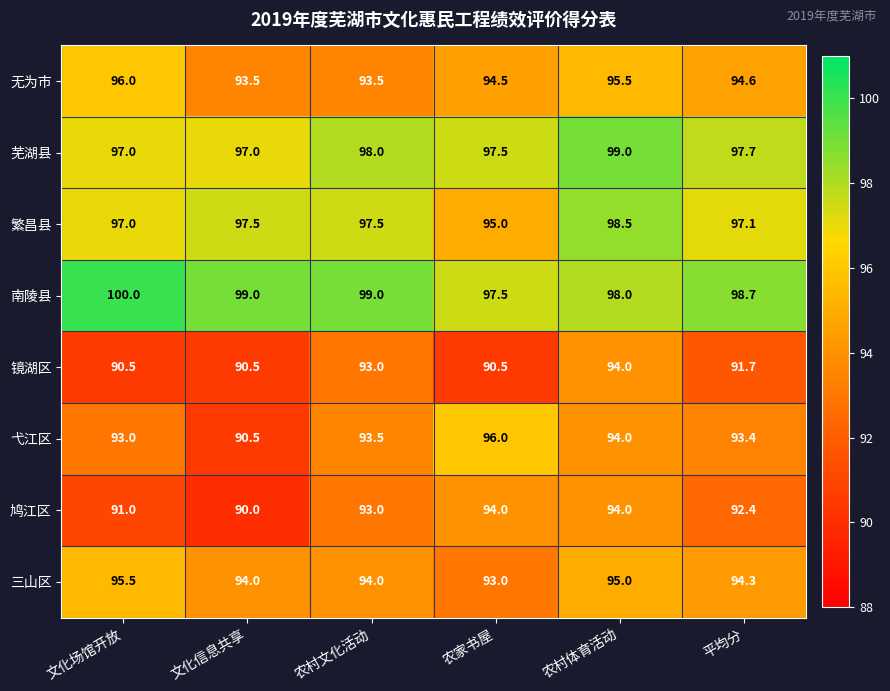

Which series has the widest spread of values?

弋江区